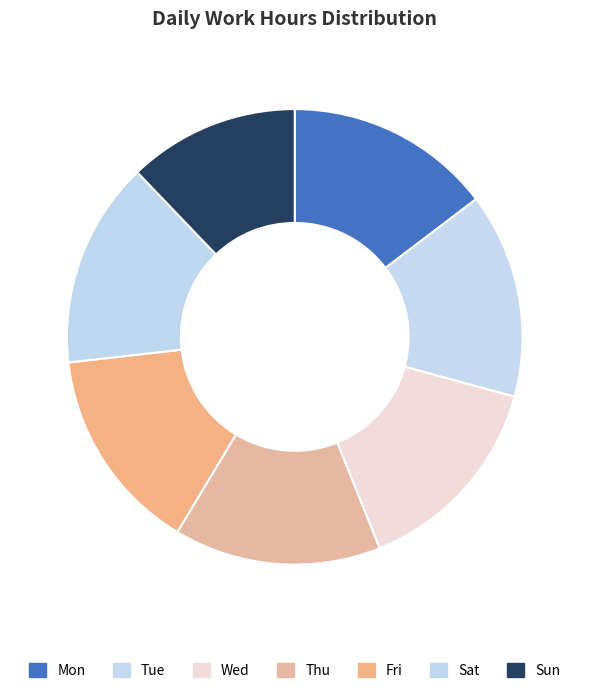

How many segments does this pie chart have?

7